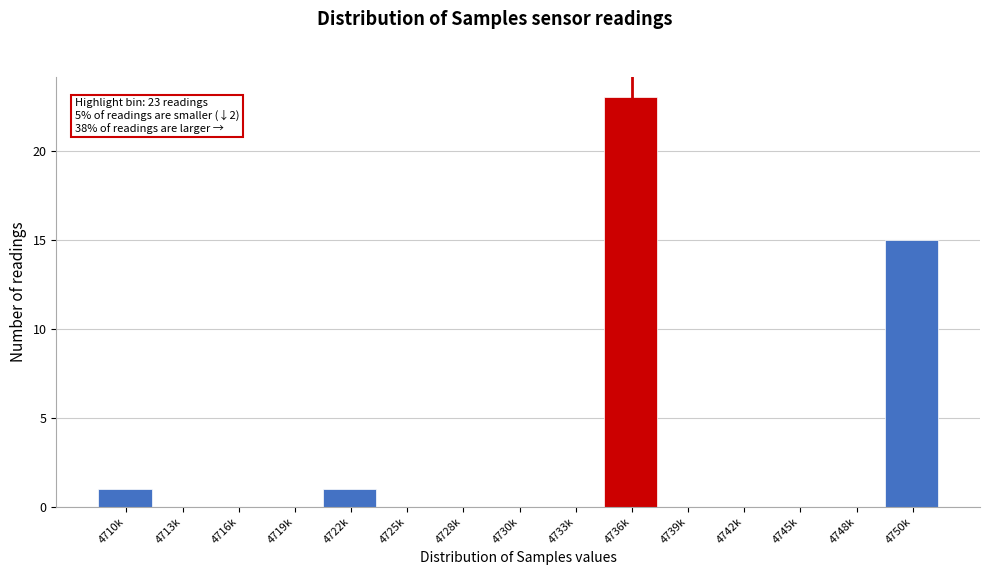

Reading left to right, list all the values displayed in this chart.

4710k=1	4713k=0	4716k=0	4719k=0	4722k=1	4725k=0	4728k=0	4730k=0	4733k=0	4736k=23	4739k=0	4742k=0	4745k=0	4748k=0	4750k=15